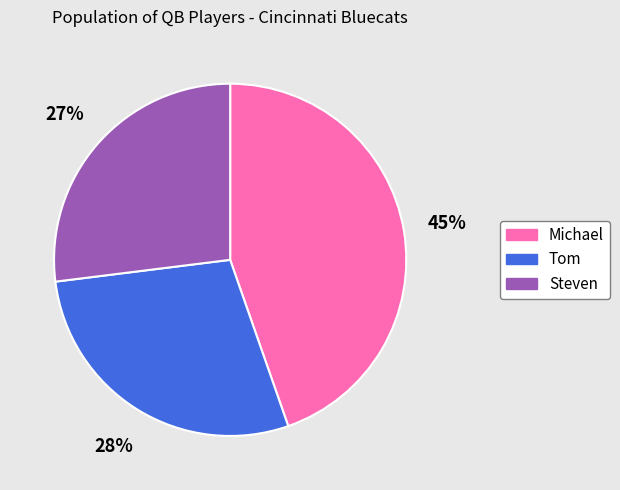

What percentage is the Michael slice, to the nearest percent?

45%